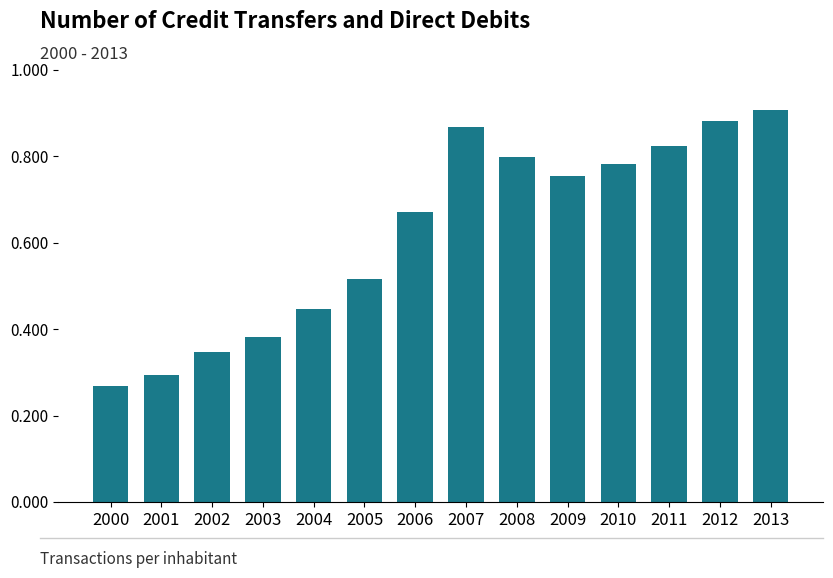

Which category has the highest value across all series?

2013